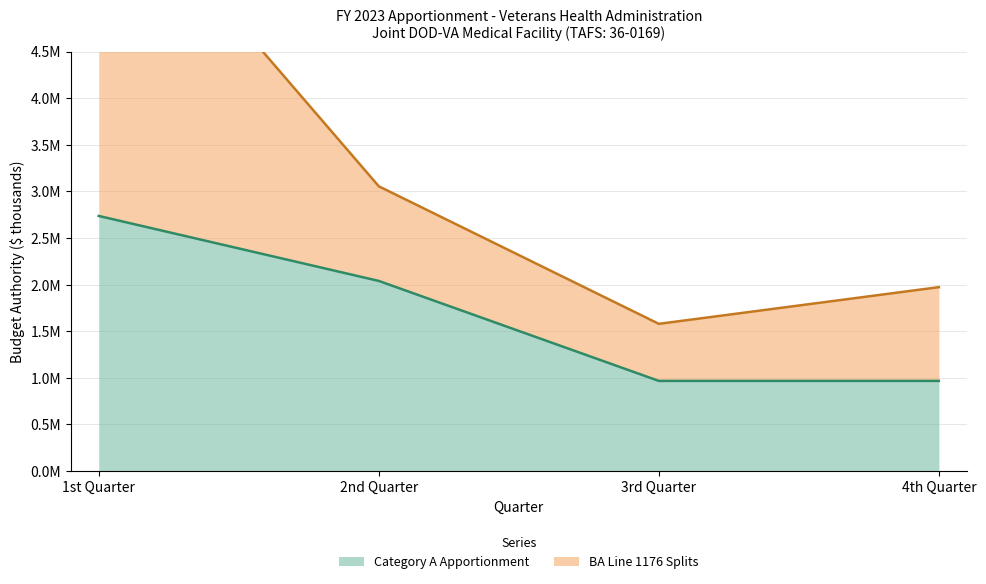

What is the difference between the values at 2nd Quarter and 3rd Quarter?

1072565